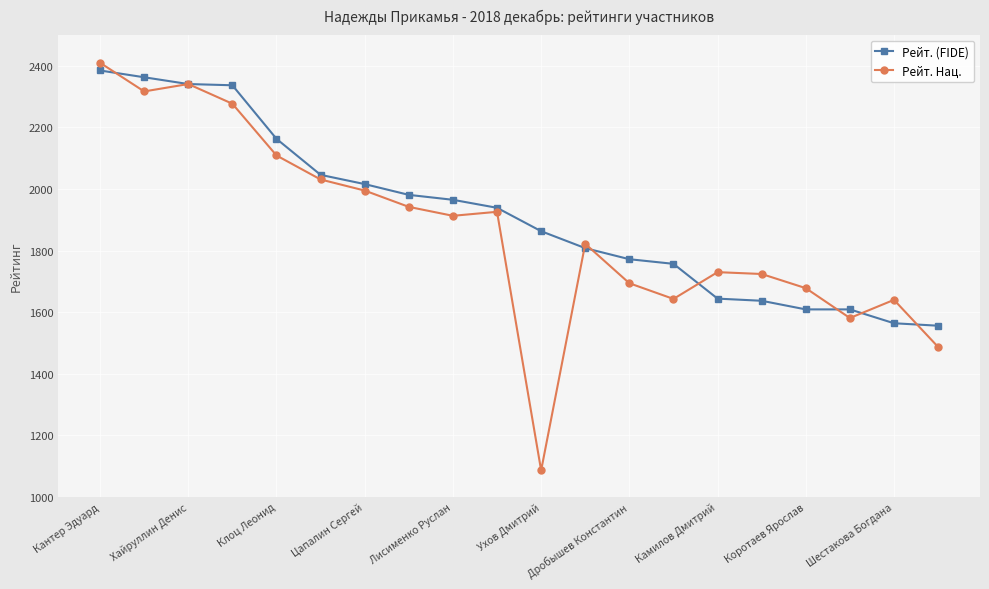

Rank the series by their average value, from lowest to highest.

Рейт. Нац., Рейт. (FIDE)